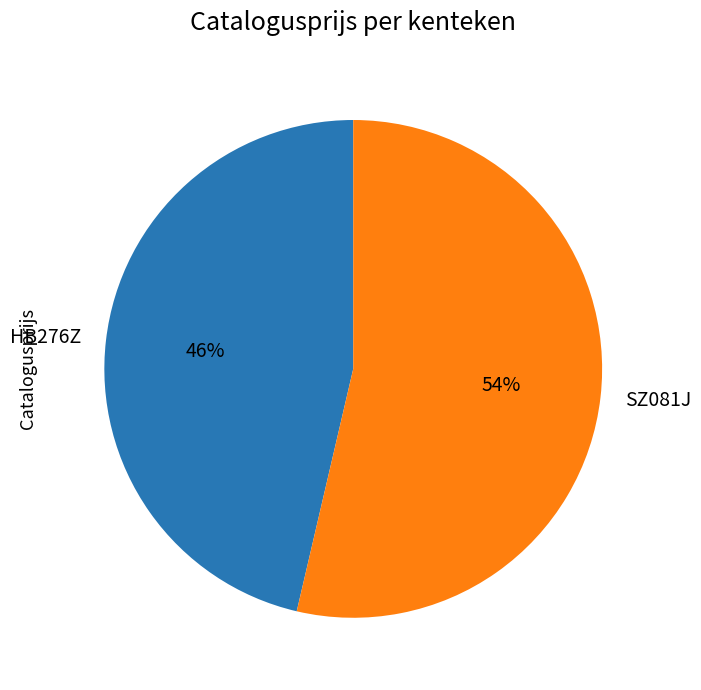

To the nearest percent, what is the combined percentage of HB276Z and SZ081J?

100%